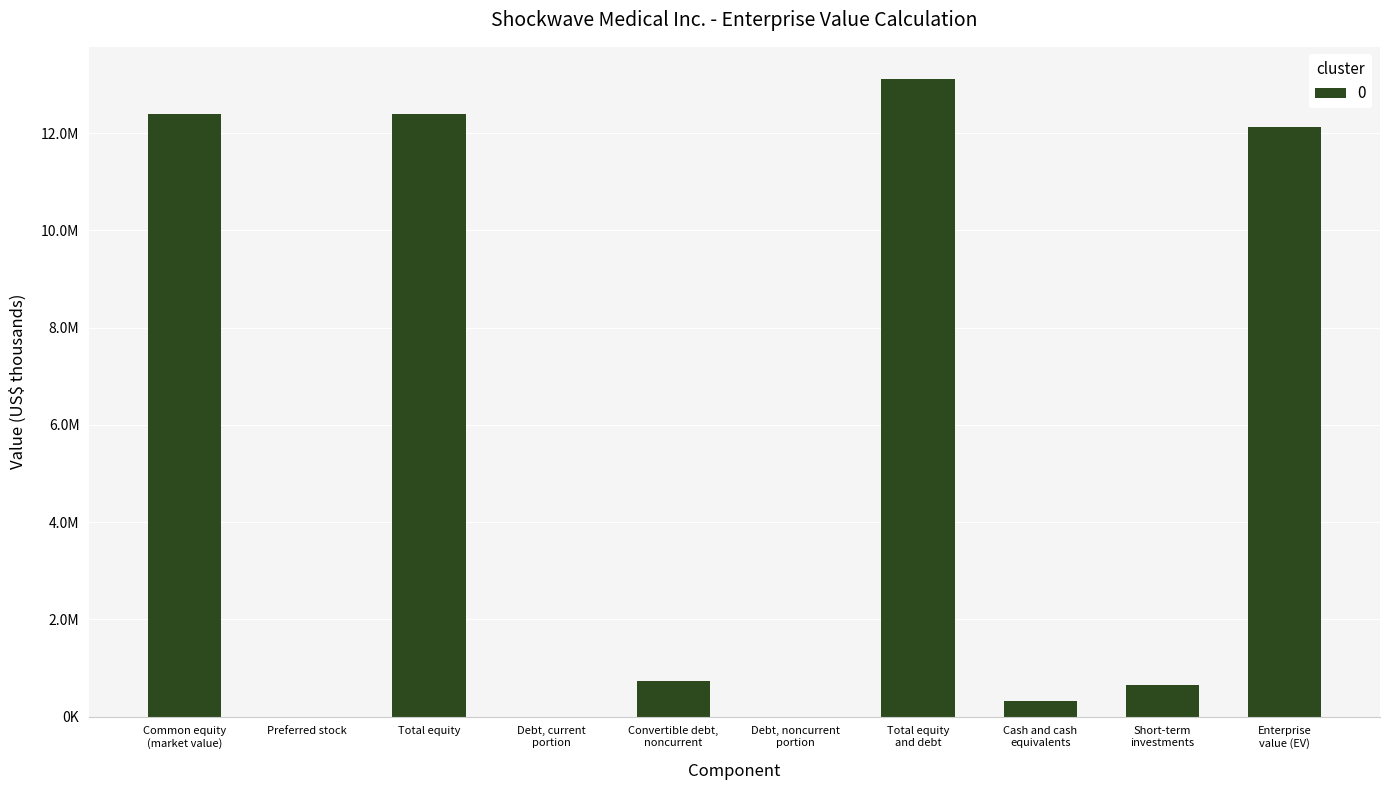

Reading left to right, what are all the values shown in this chart?

Common equity
(market value)=12389369	Preferred stock=0	Total equity=12389369	Debt, current
portion=0	Convertible debt,
noncurrent=731863	Debt, noncurrent
portion=0	Total equity
and debt=13121232	Cash and cash
equivalents=328422	Short-term
investments=662132	Enterprise
value (EV)=12130678